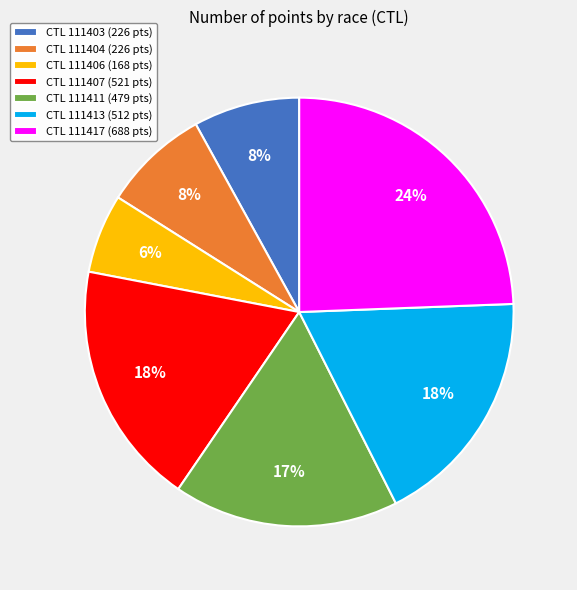

Is there a majority slice in this chart?

No